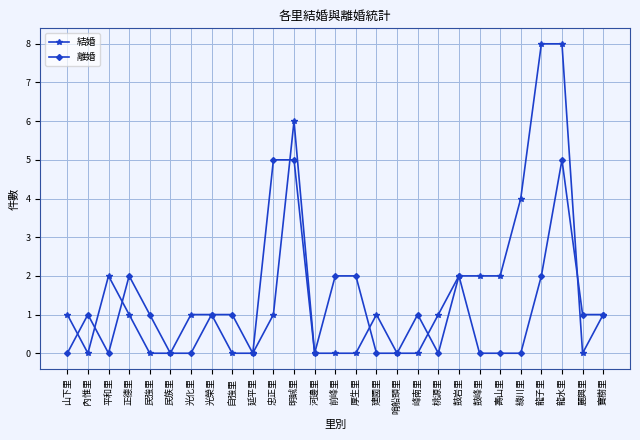

What is the greatest value displayed?

8